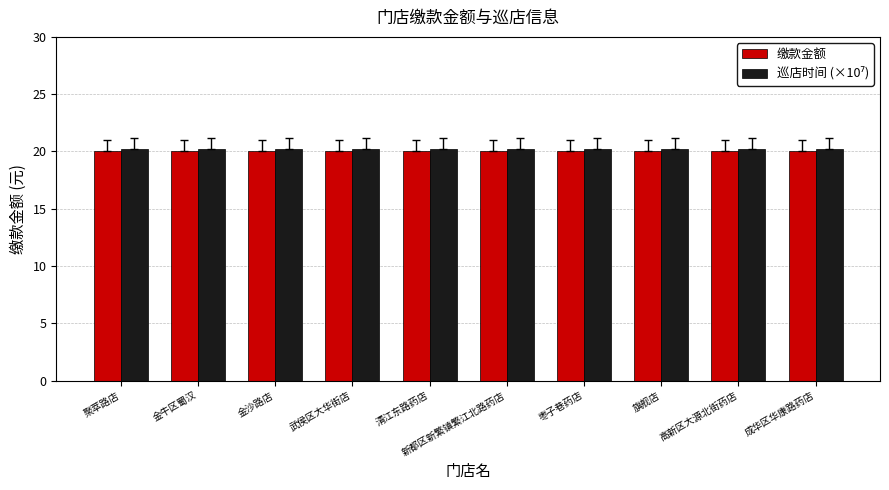

What is the smallest value displayed?

20.0